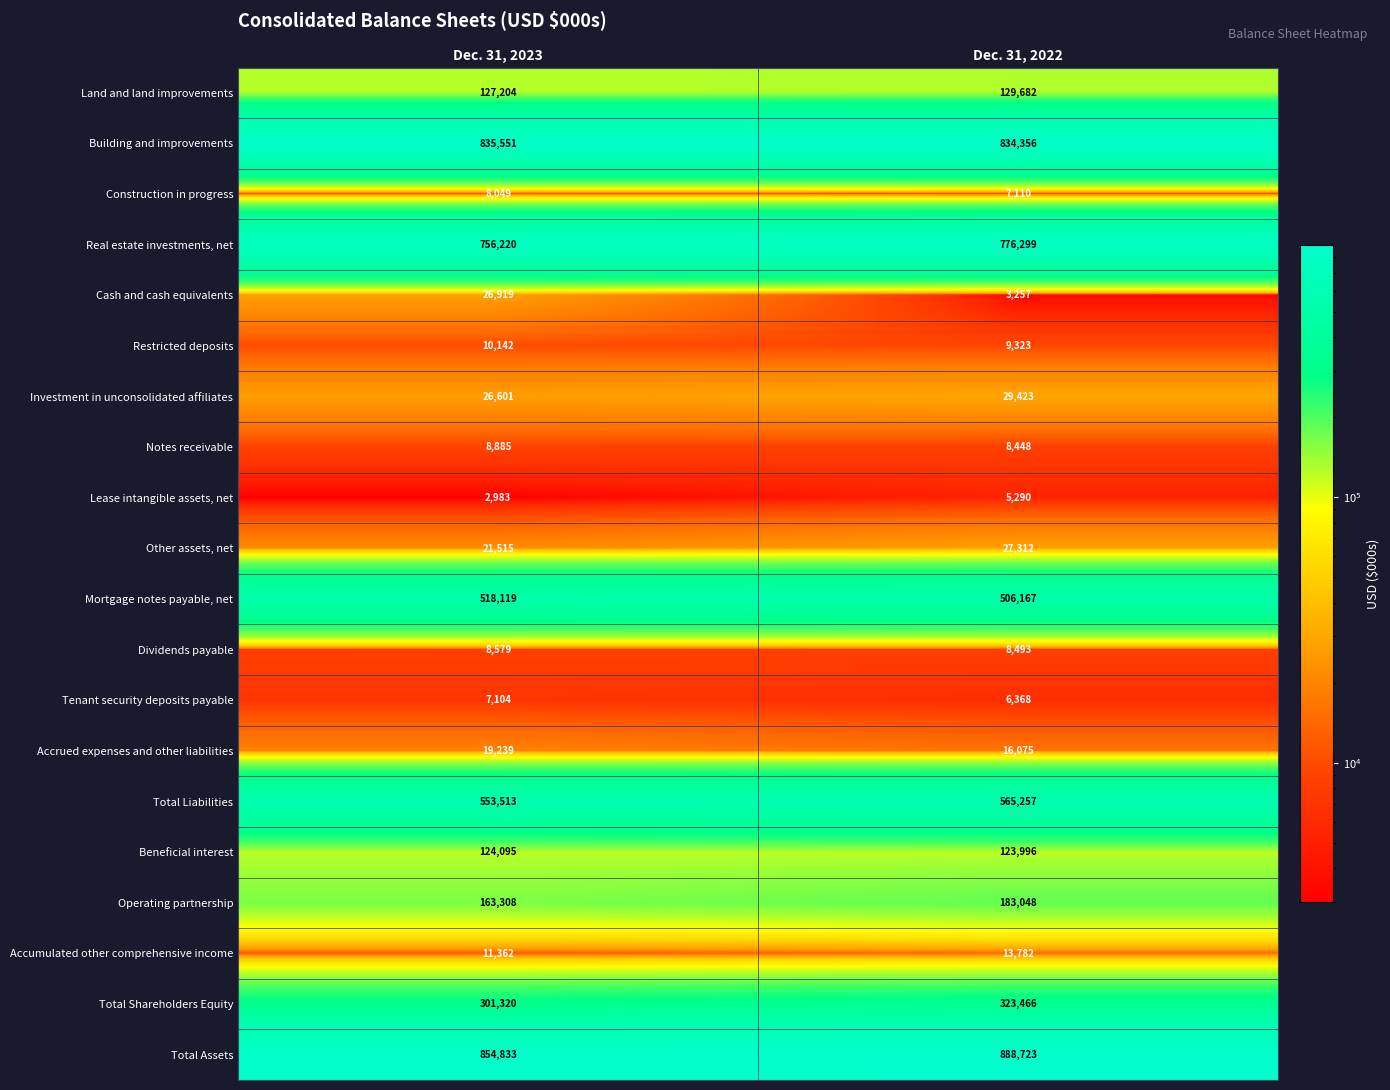

What is the greatest value displayed?

888723